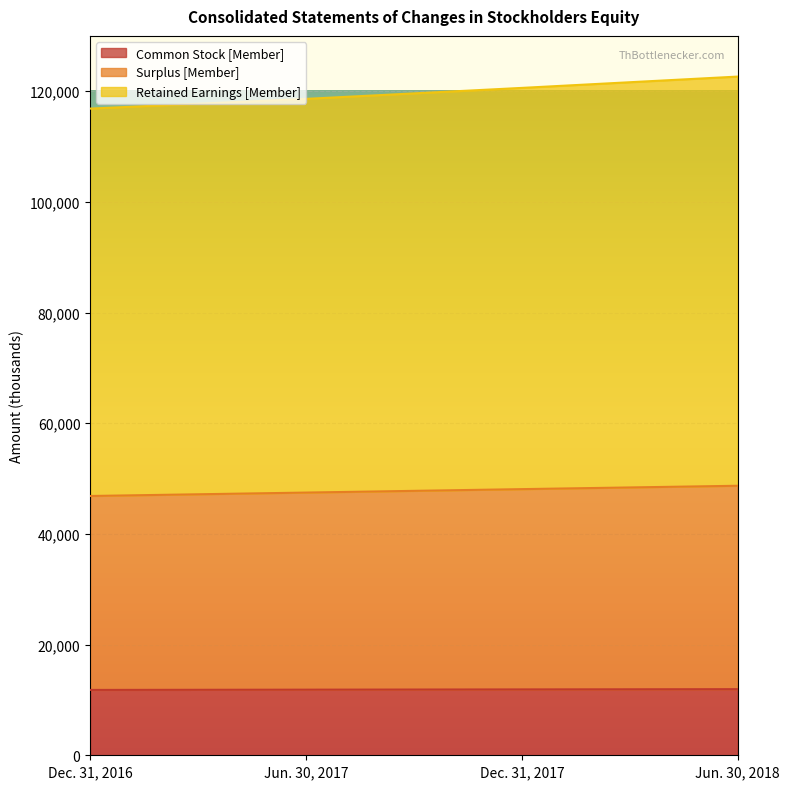

What is the difference between the Common Stock [Member] values at Jun. 30, 2017 and Dec. 31, 2016?

47